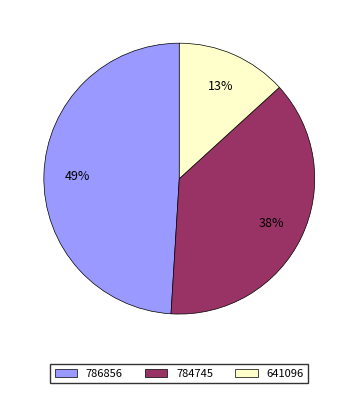

Do 784745 and 786856 together represent more than half of the pie?

Yes